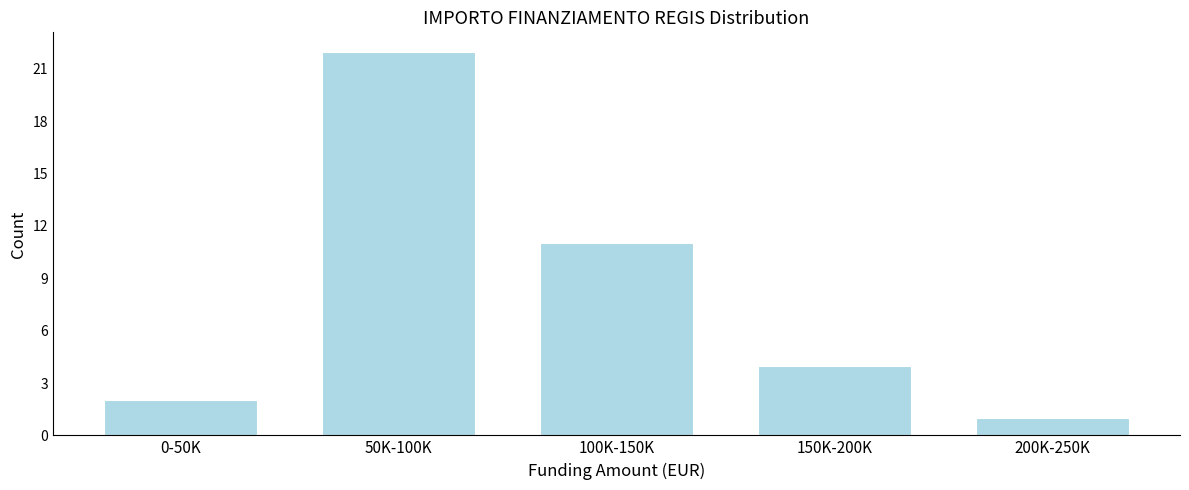

Reading right to left, what are all the values shown in this chart?

1	4	11	22	2